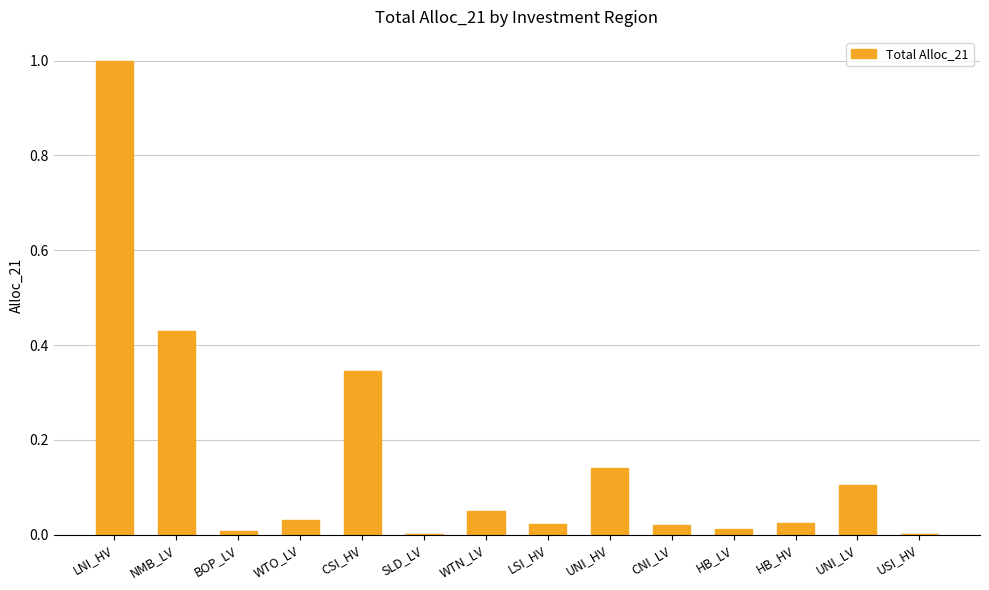

What is the greatest value displayed?

1.0